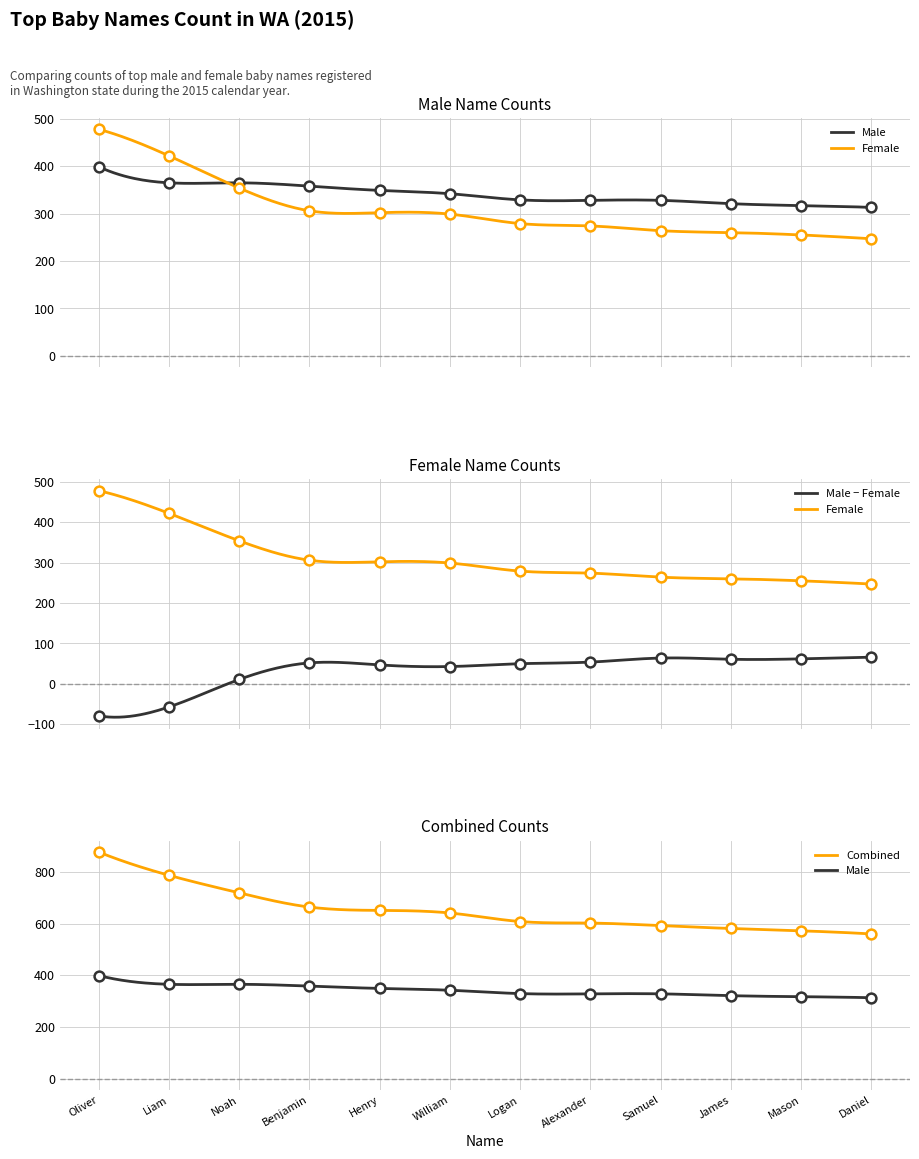

At how many categories does at least one series exceed 433?

1